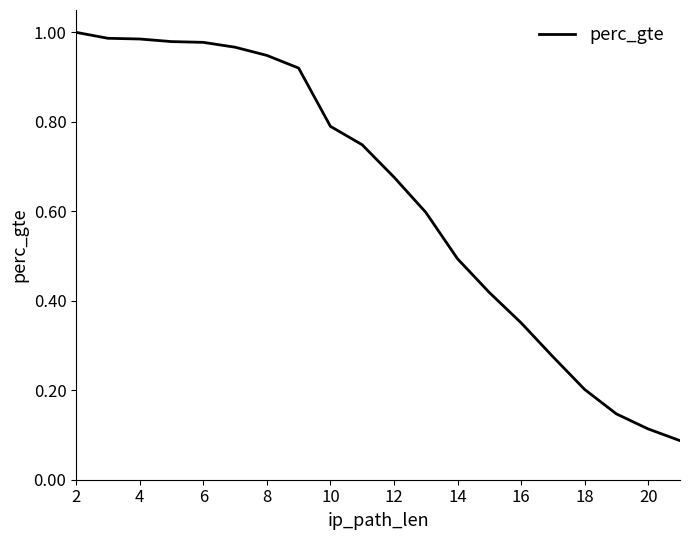

Reading right to left, list all the values displayed in this chart.

0.1	0.1	0.1	0.2	0.3	0.4	0.4	0.5	0.6	0.7	0.7	0.8	0.9	0.9	1.0	1.0	1.0	1.0	1.0	1.0